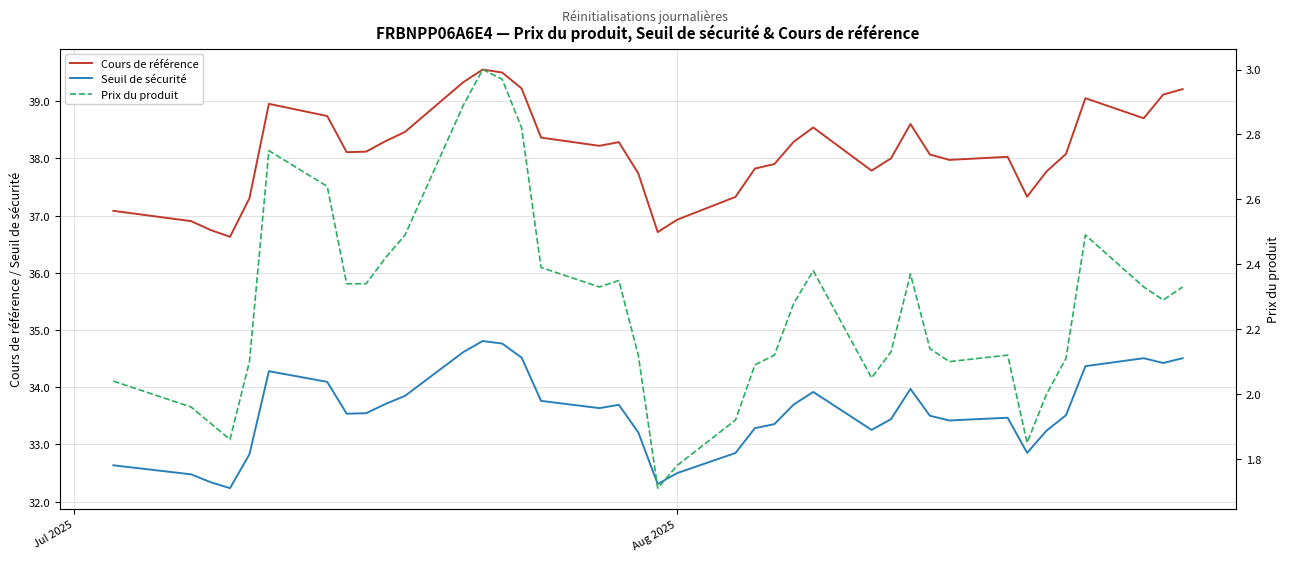

At how many categories does at least one series exceed 26?

39